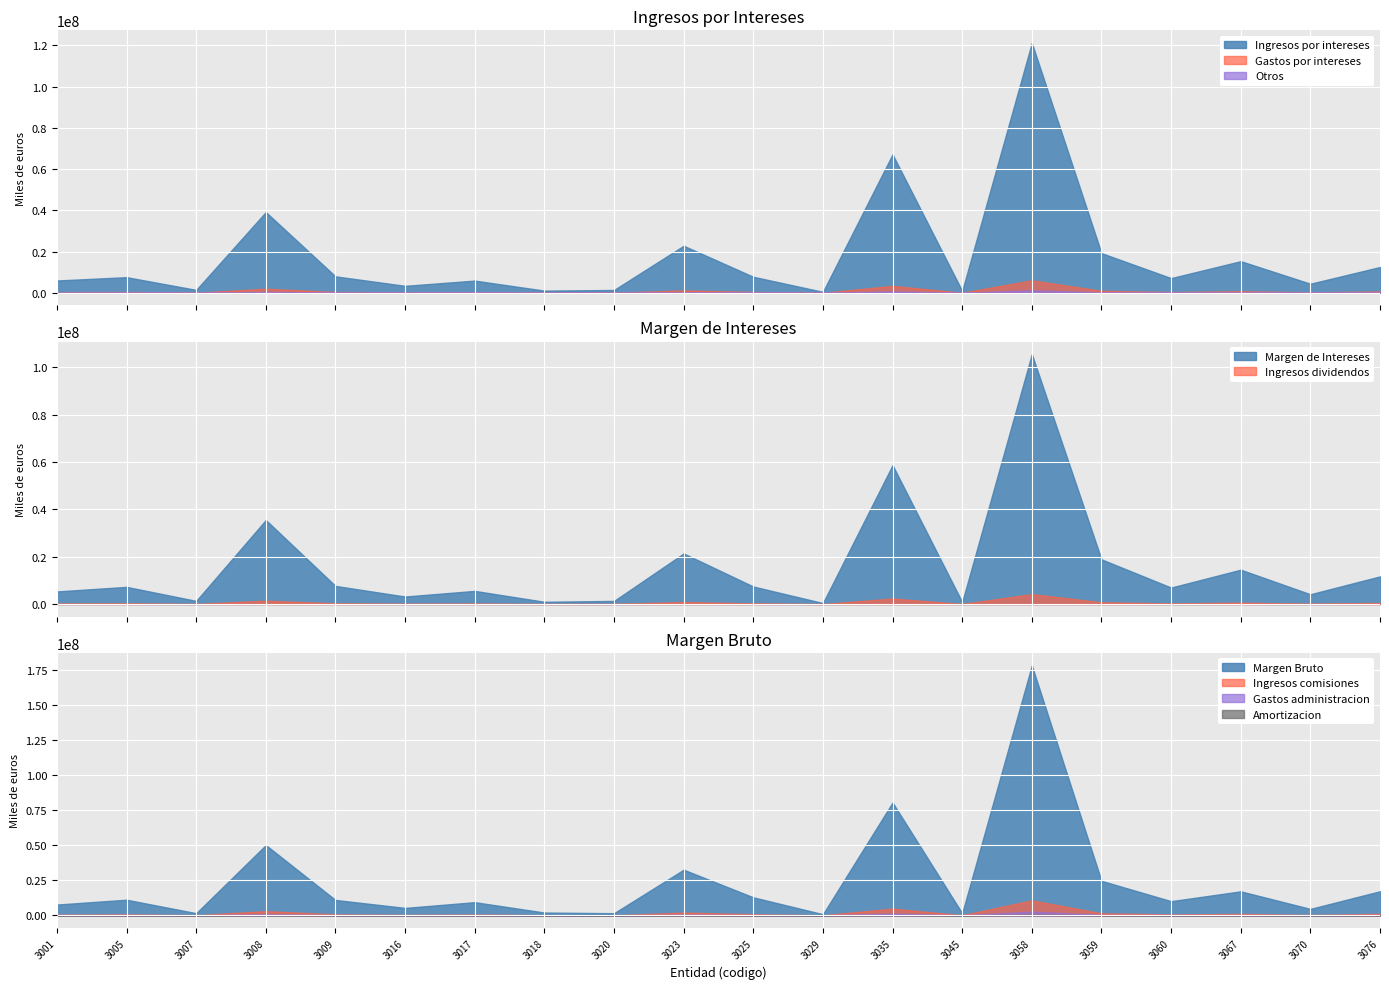

True or false: Ingresos por intereses and Margen Bruto intersect in this chart.

False